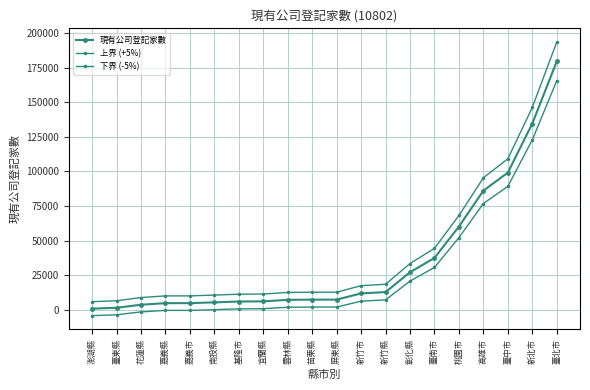

Is this an area chart (filled region under the line)?

No